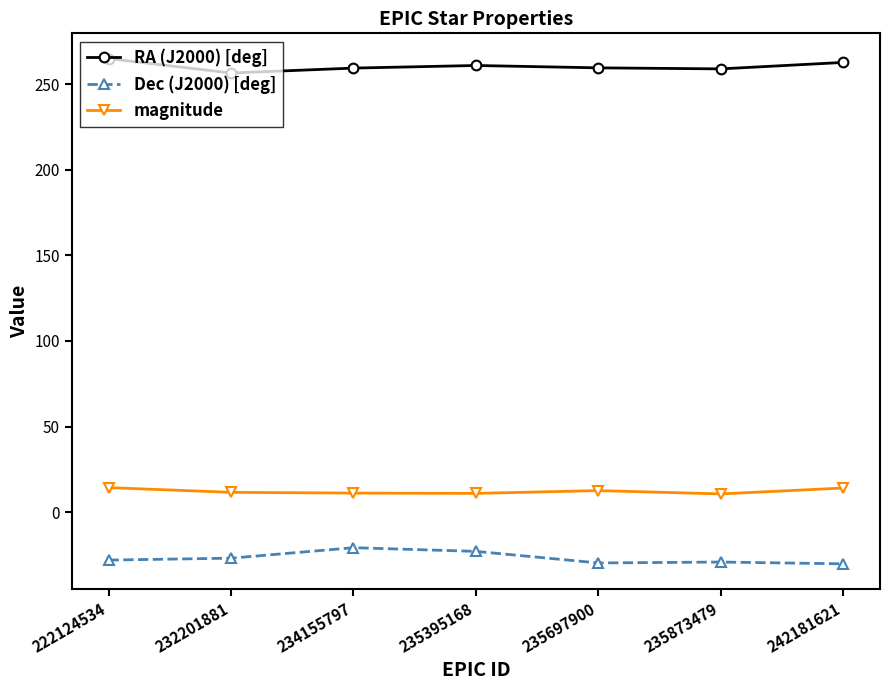

What is the total value across all series at 235873479?

240.4